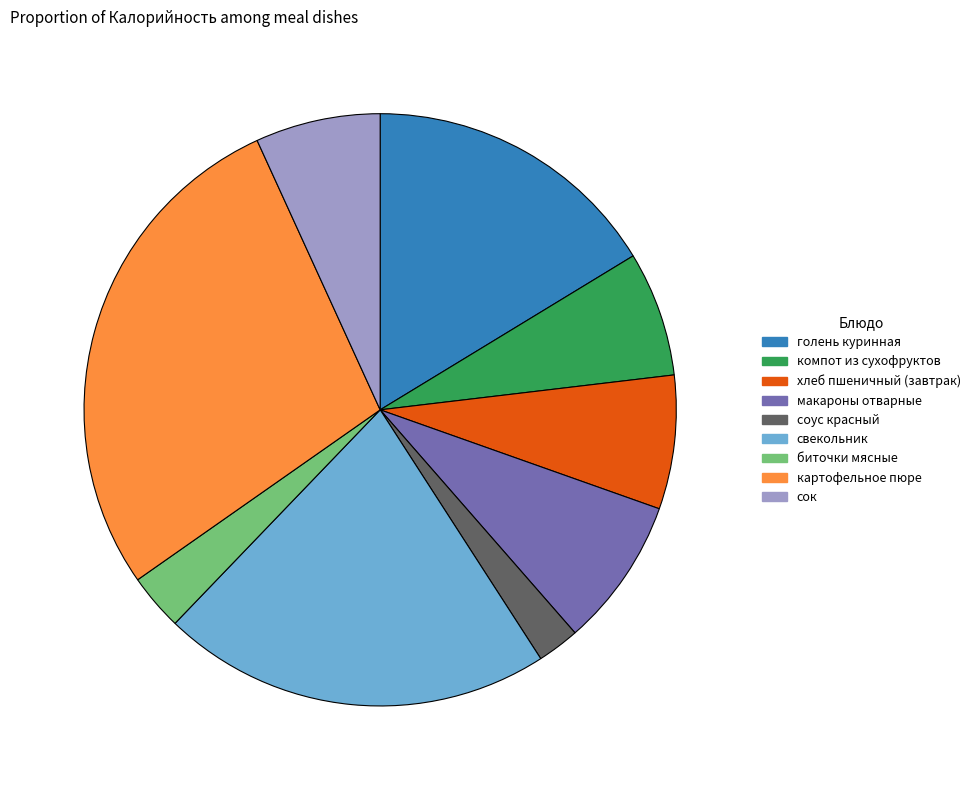

What is the smallest slice in the pie chart?

соус красный